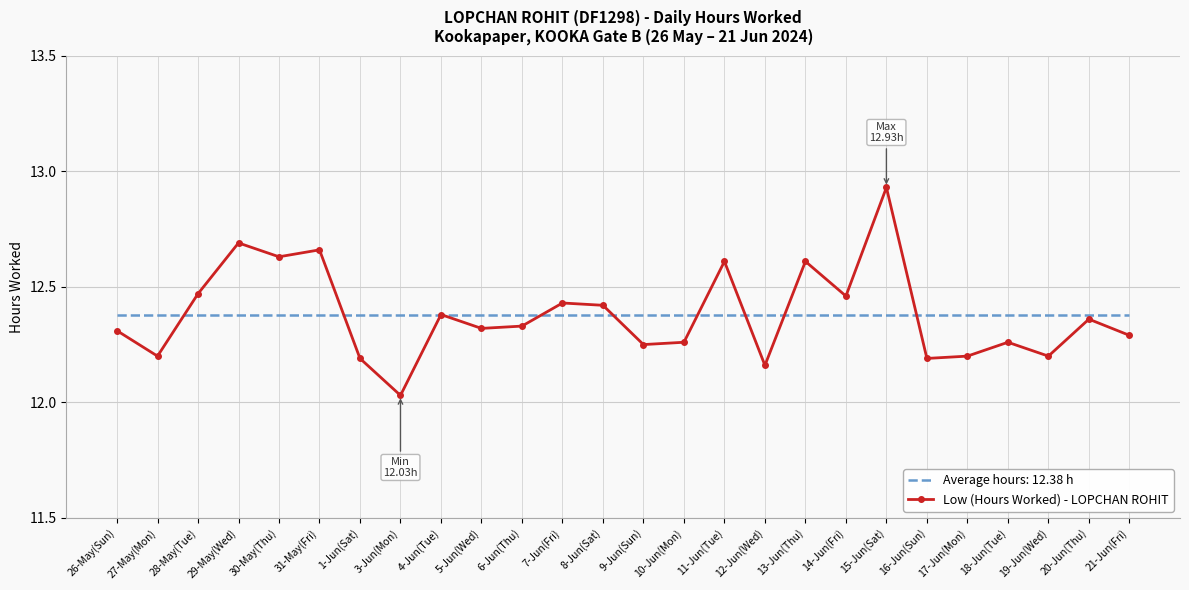

What position from the right is 5-Jun(Wed)?

17